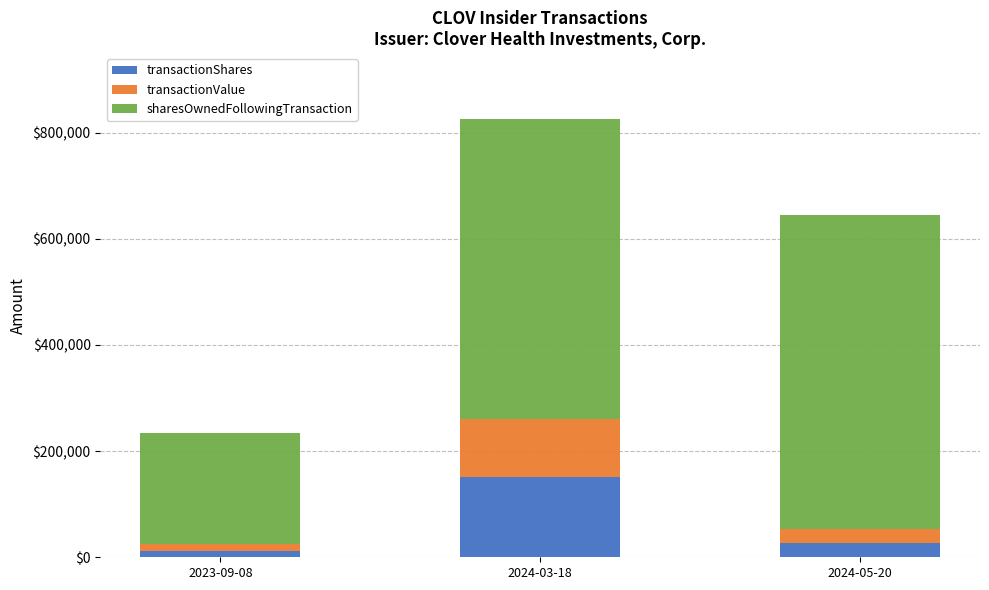

Count the number of categories in the chart.

3